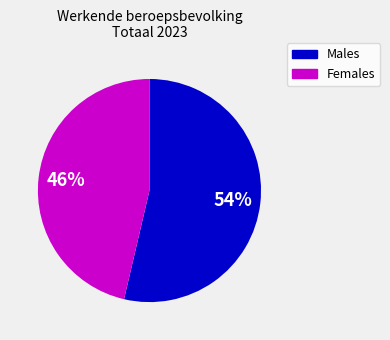

Is there any slice that represents more than half of the pie?

Yes